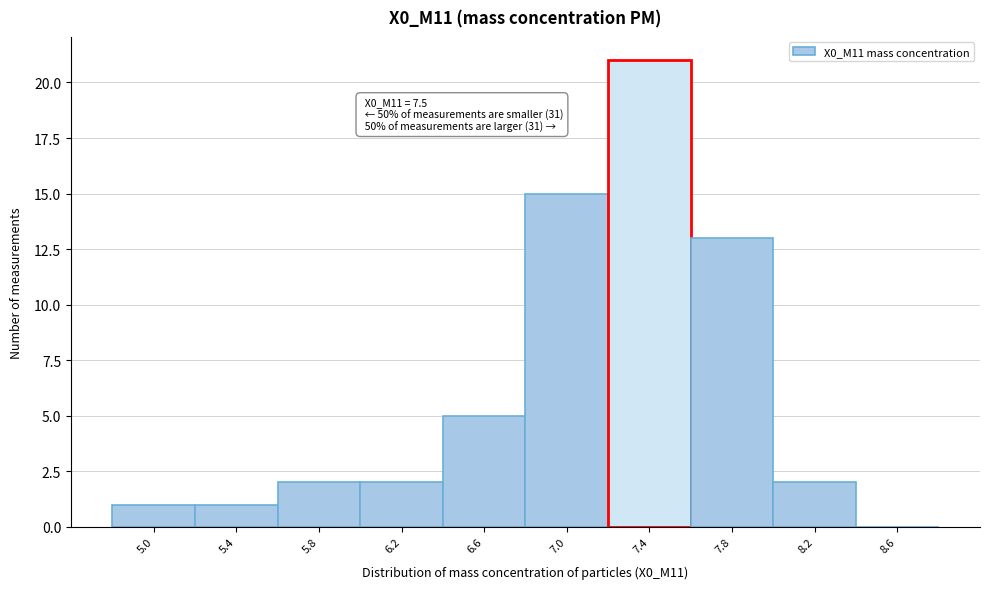

Reading left to right, extract all data points from this chart.

5.0=1	5.4=1	5.8=2	6.2=2	6.6=5	7.0=15	7.4=21	7.8=13	8.2=2	8.6=0